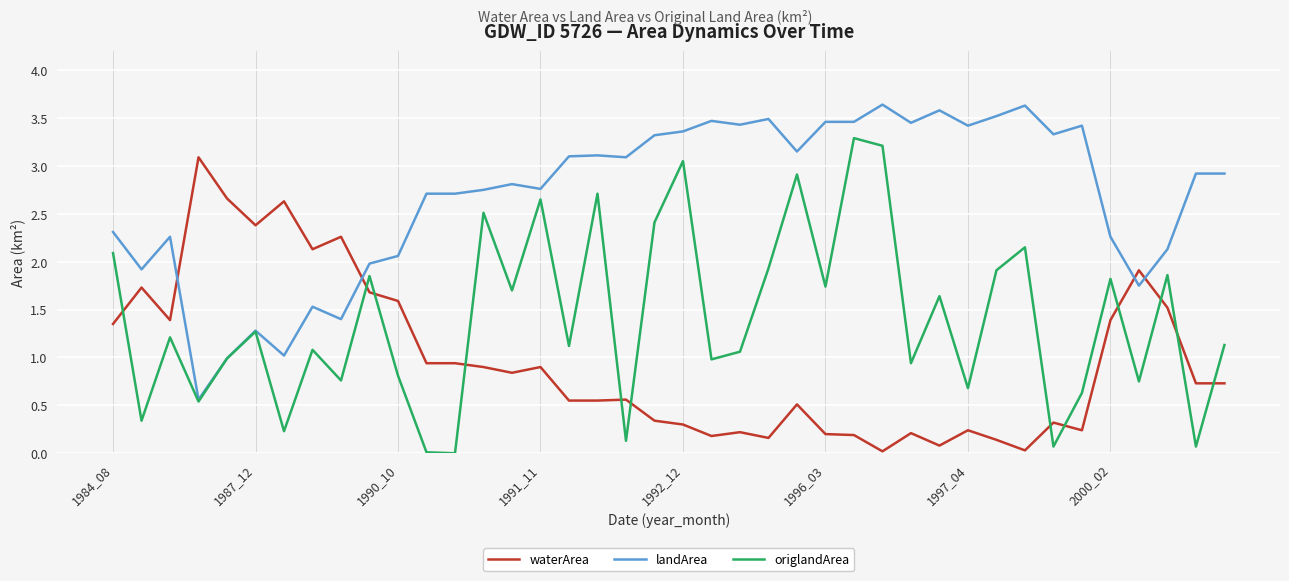

What is the sum of all waterArea values?

38.7